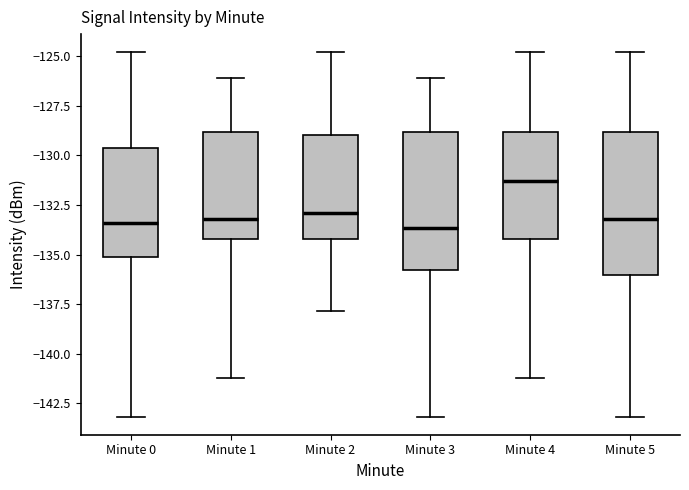

Reading left to right, read every box against the y-axis: the position of its median line, the range the box covers, and the ends of its whiskers. The values are not printed on the chart, so give them approximately, as read against the axis.

Minute 0: median -133.5, box -135.0 to -129.5, whiskers -143.0 to -125.0
Minute 1: median -133.0, box -134.0 to -129.0, whiskers -141.0 to -126.0
Minute 2: median -133.0, box -134.0 to -129.0, whiskers -138.0 to -125.0
Minute 3: median -133.5, box -136.0 to -129.0, whiskers -143.0 to -126.0
Minute 4: median -131.5, box -134.0 to -129.0, whiskers -141.0 to -125.0
Minute 5: median -133.0, box -136.0 to -129.0, whiskers -143.0 to -125.0